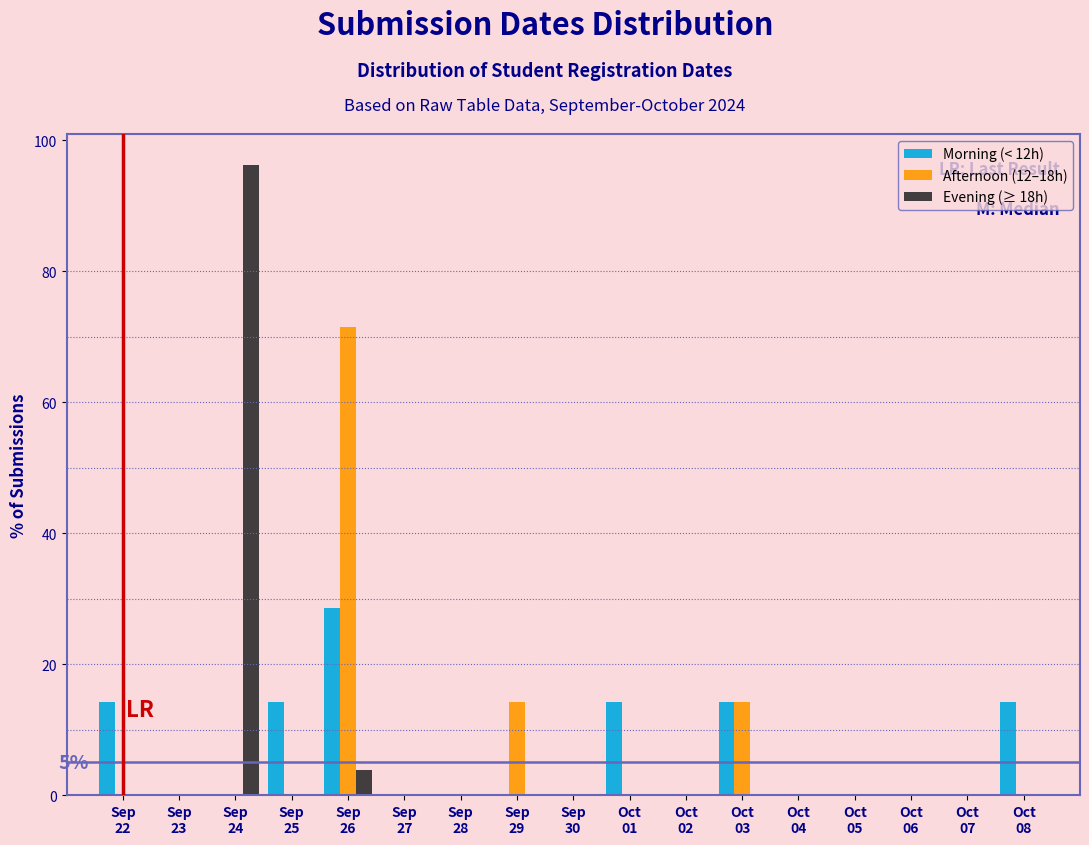

What is the sum of all Evening (≥ 18h) values?

100.0